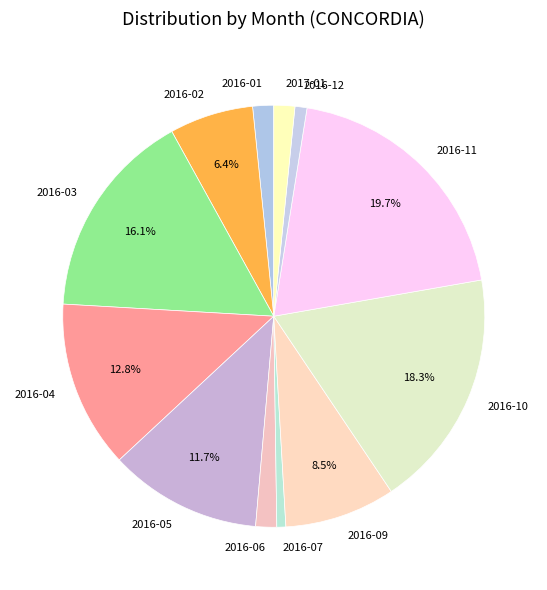

Which category has the biggest portion of the pie?

2016-11